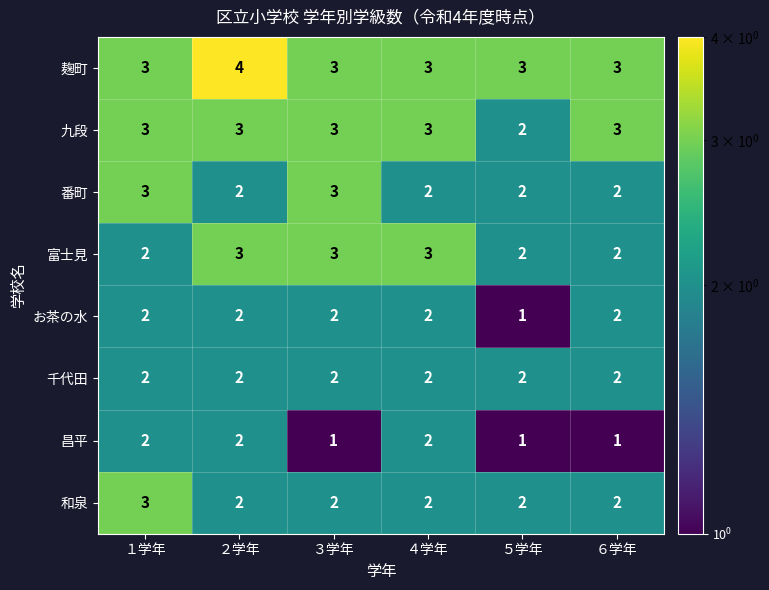

Which series has the largest total across all categories?

麹町